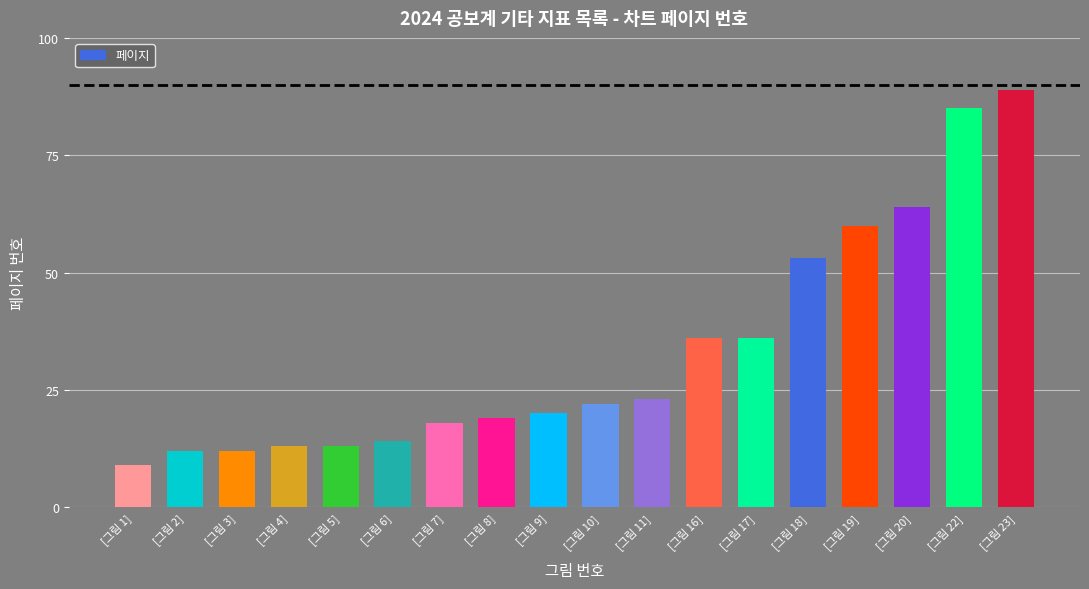

True or false: the data shows 36 at [그림 16].

True